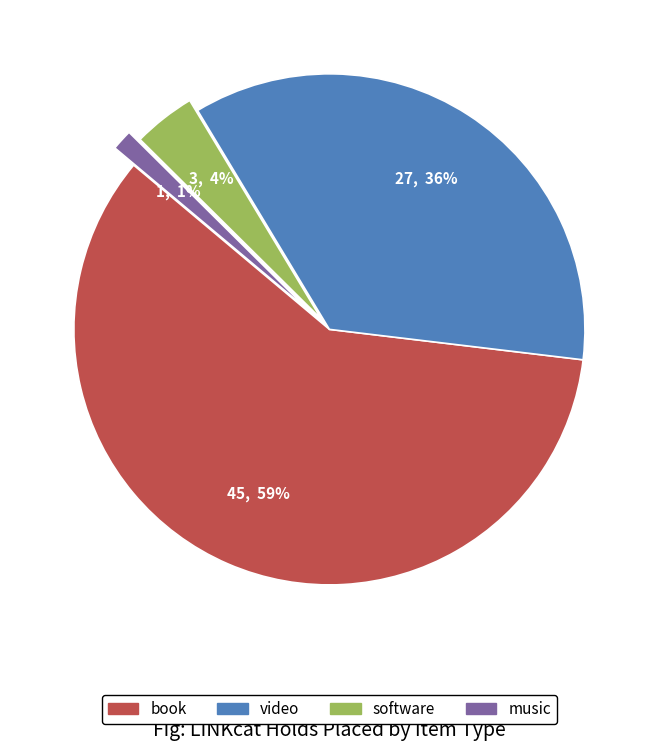

Which category has the smallest portion of the pie?

music